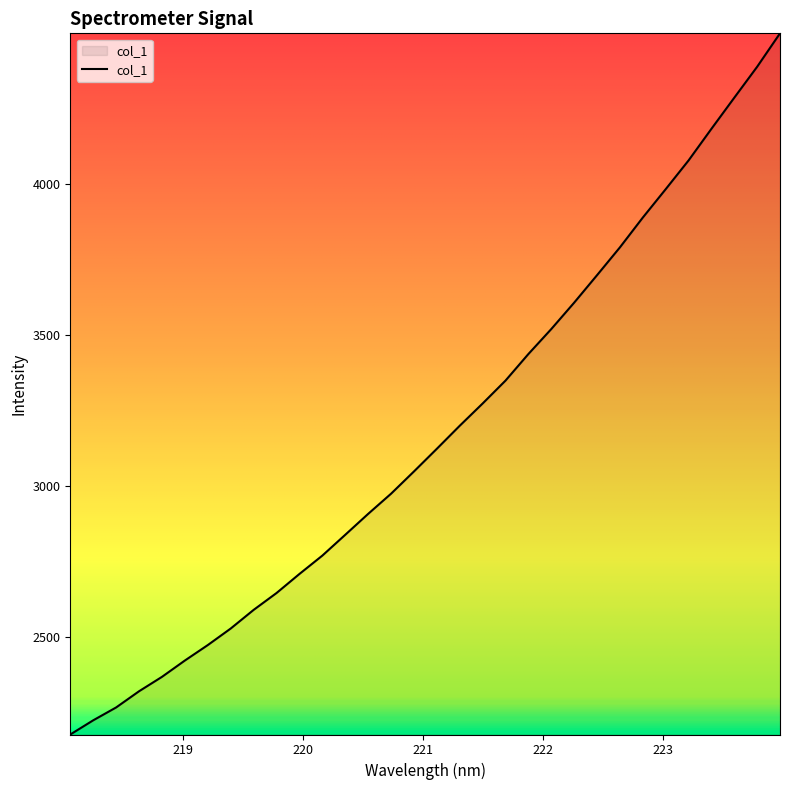

How many values are below 3122?

16